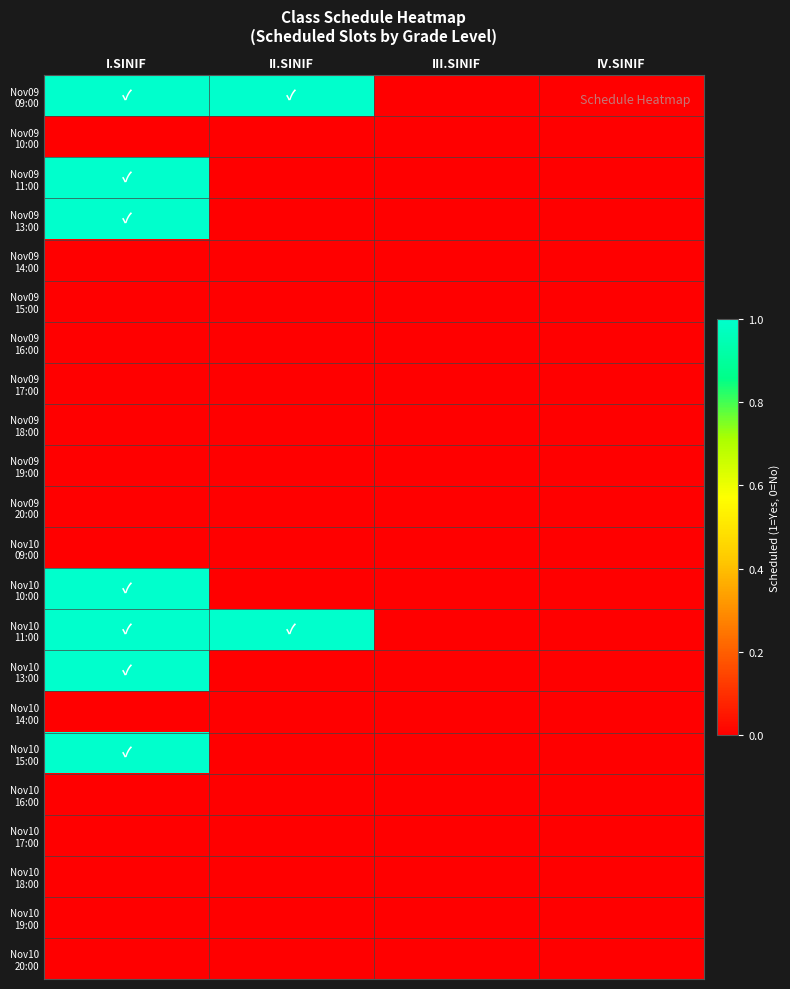

Rank the series by their maximum value, from lowest to highest.

Nov09 10:00, Nov09 14:00, Nov09 15:00, Nov09 16:00, Nov09 17:00, Nov09 18:00, Nov09 19:00, Nov09 20:00, Nov10 09:00, Nov10 14:00, Nov10 16:00, Nov10 17:00, Nov10 18:00, Nov10 19:00, Nov10 20:00, Nov09 09:00, Nov09 11:00, Nov09 13:00, Nov10 10:00, Nov10 11:00, Nov10 13:00, Nov10 15:00